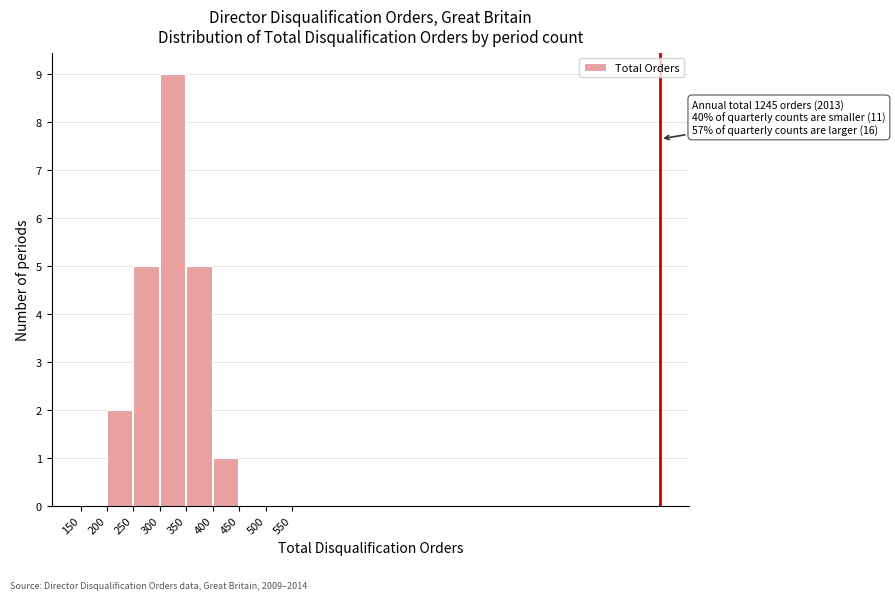

Over which range of the x-axis is the bar tallest?

300 to 350